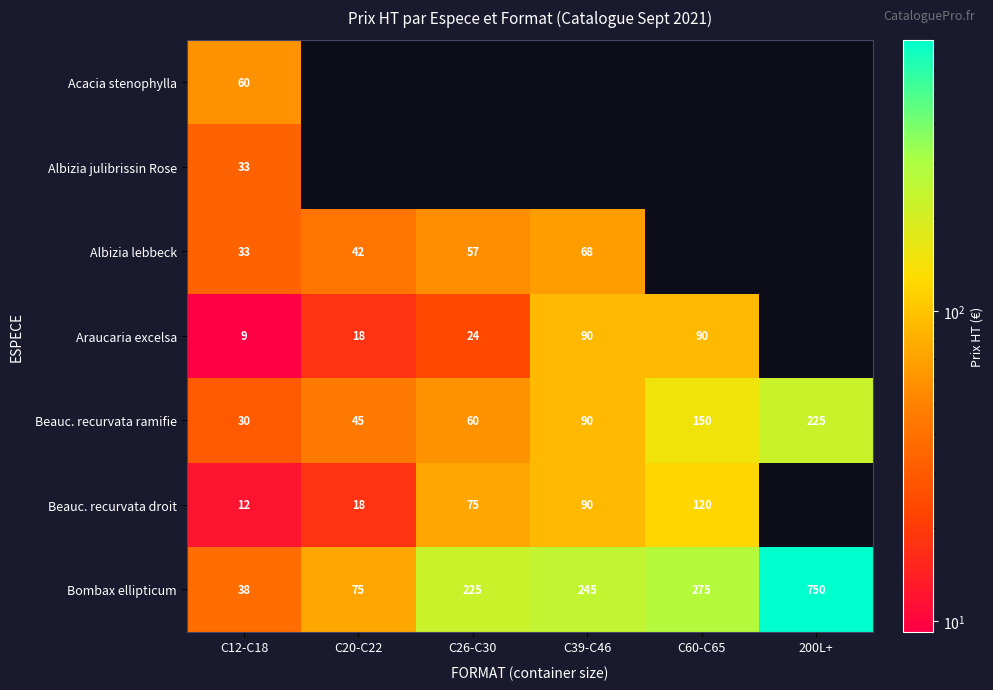

What is the approximate value of Beauc. recurvata ramifie at C60-C65?

150